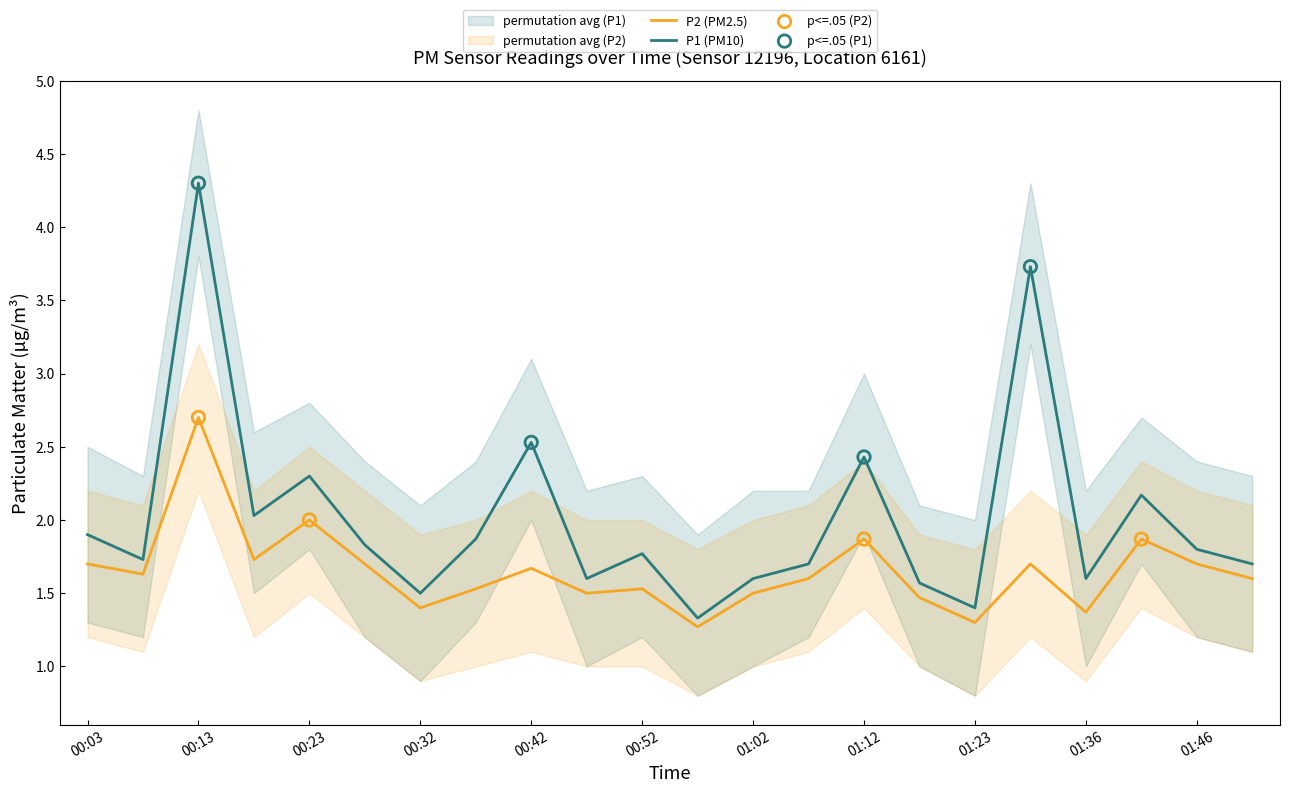

At which category is the sum across all series the highest?

00:13